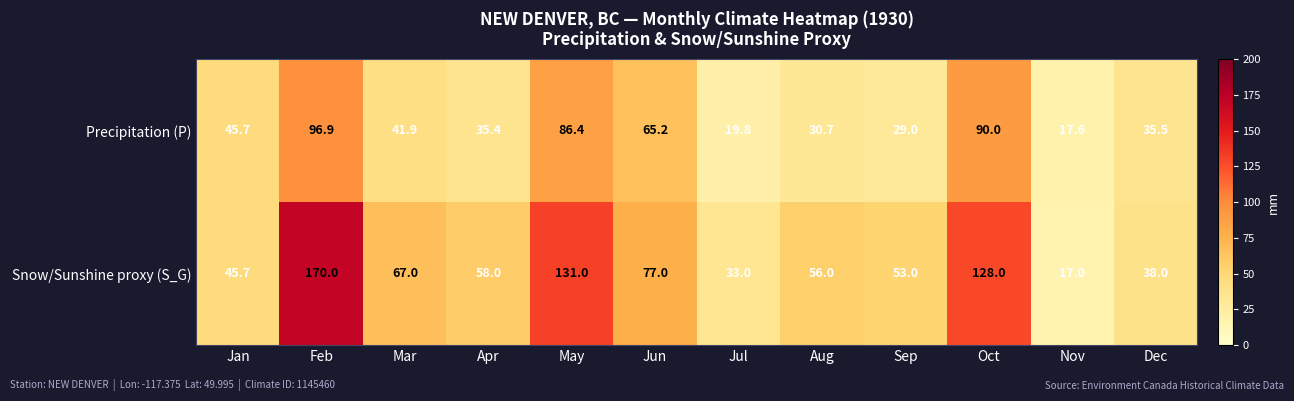

Rank the series by their maximum value, from highest to lowest.

Snow/Sunshine proxy (S_G), Precipitation (P)